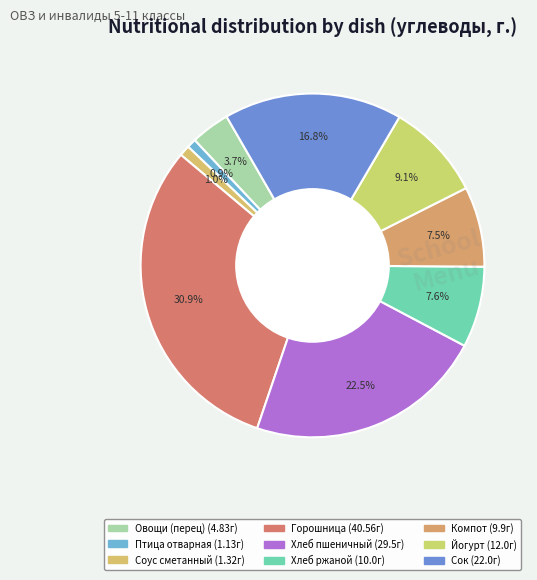

Is there any slice that represents more than half of the pie?

No